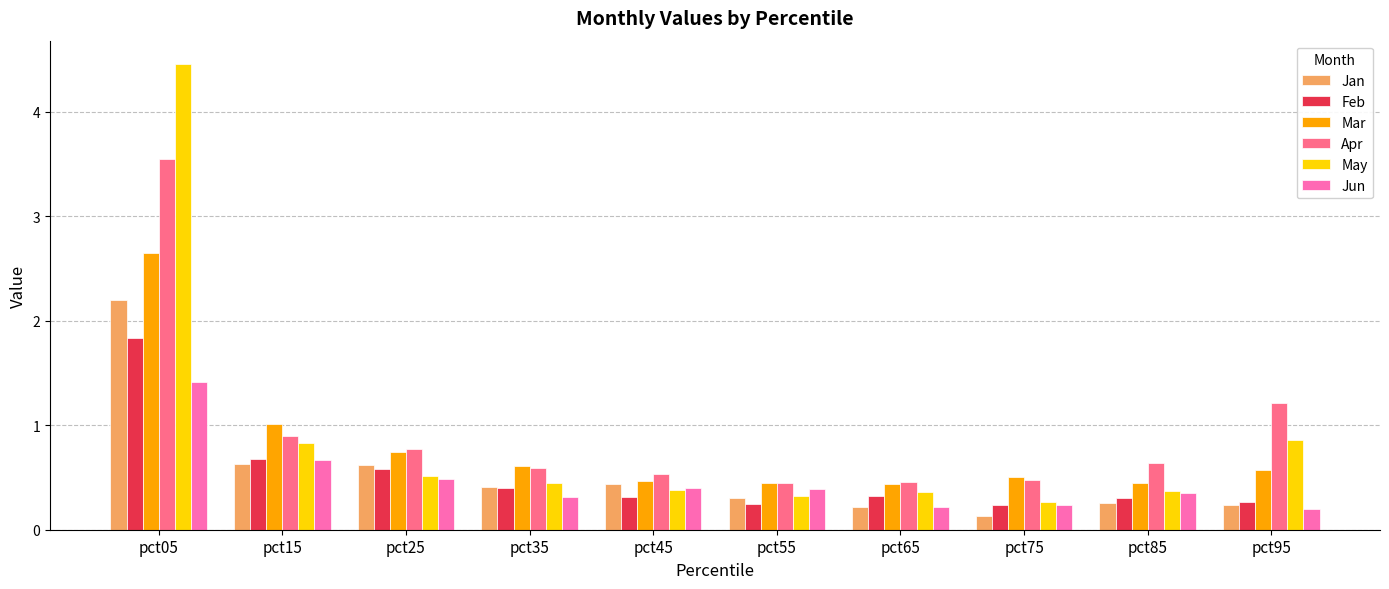

What is the average value of the Mar series?

0.8